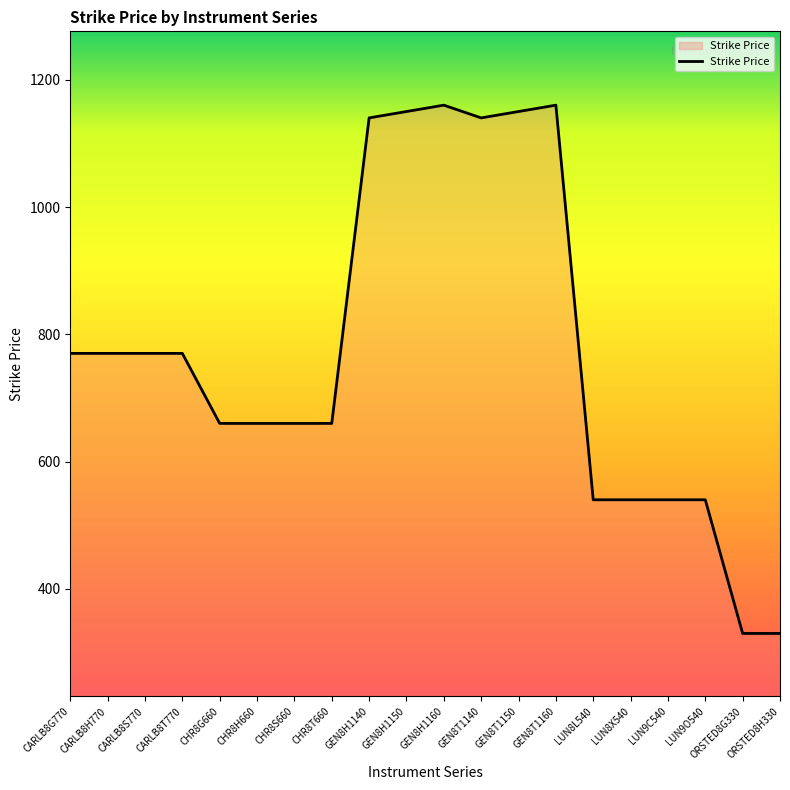

What is the difference between the maximum and minimum values?

830